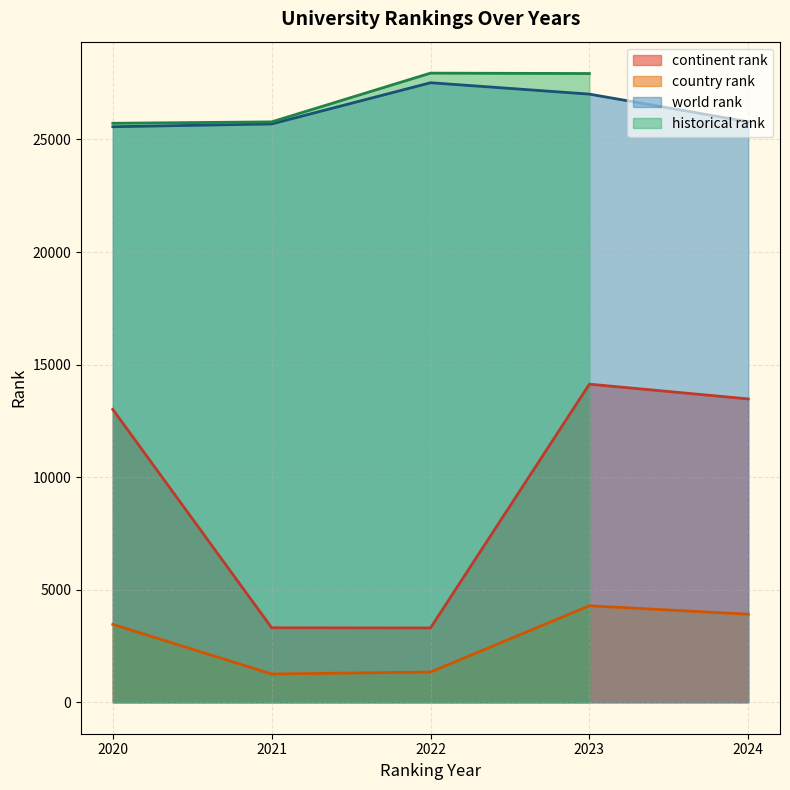

True or false: country rank and world rank intersect in this chart.

False